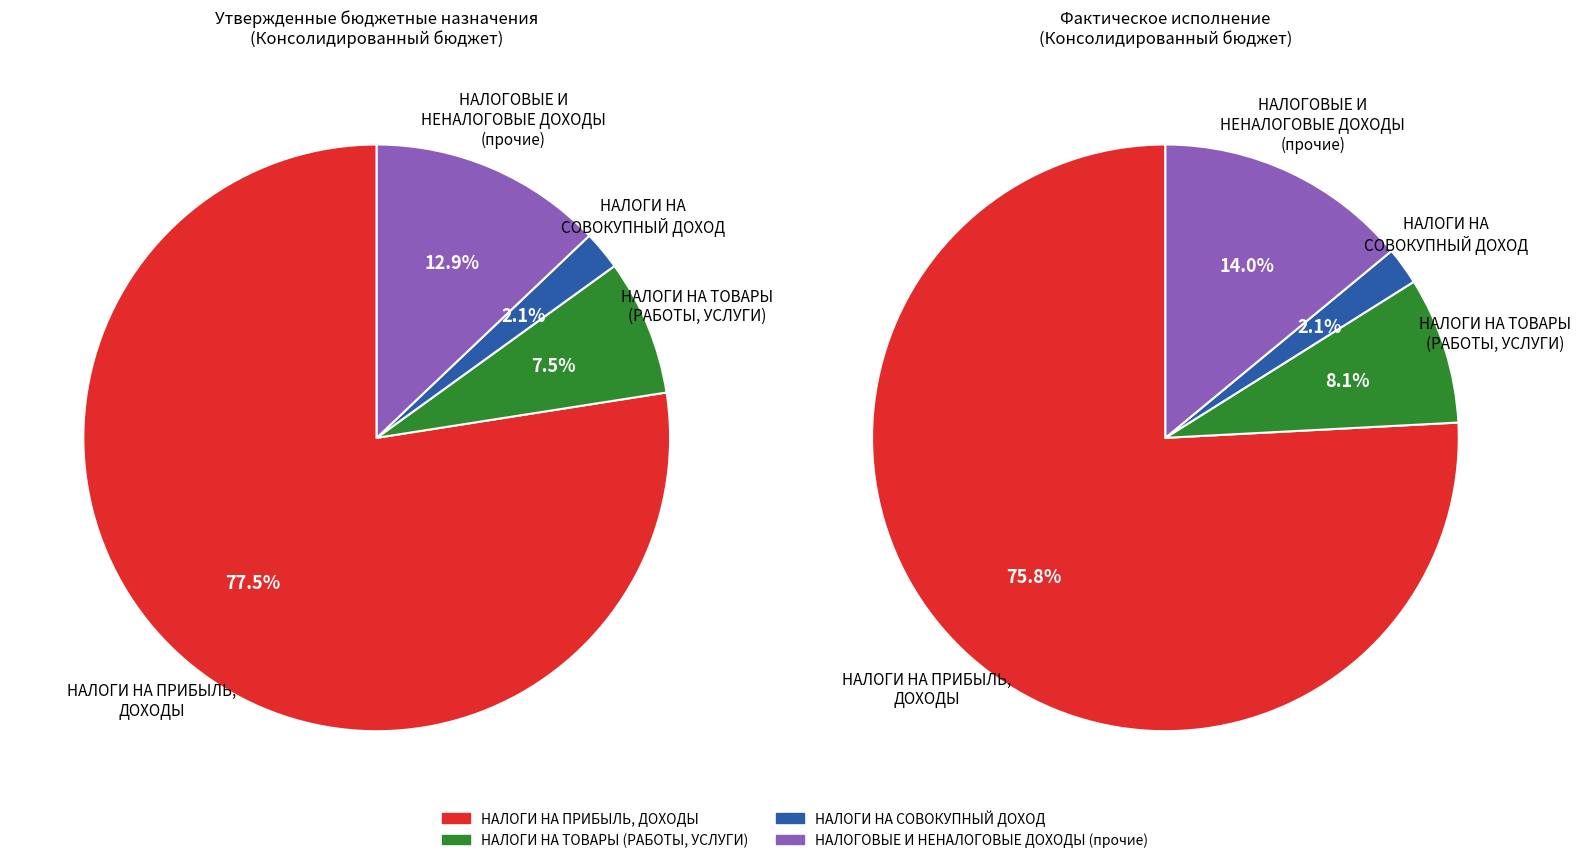

To the nearest percent, what percentage of the pie is НАЛОГИ НА ПРИБЫЛЬ, ДОХОДЫ?

77%